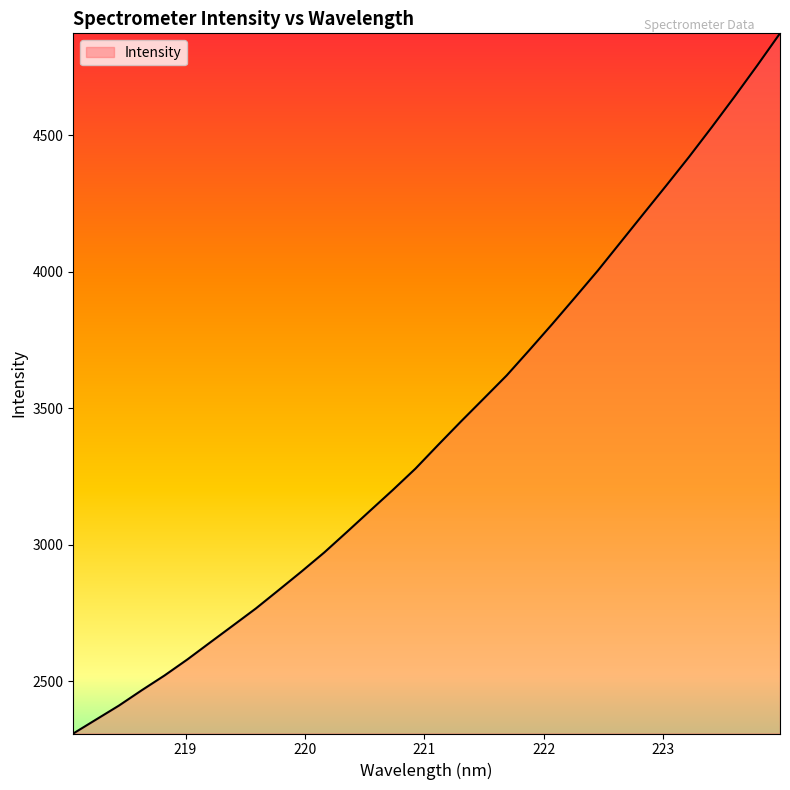

What is the minimum value shown in the chart?

2309.1